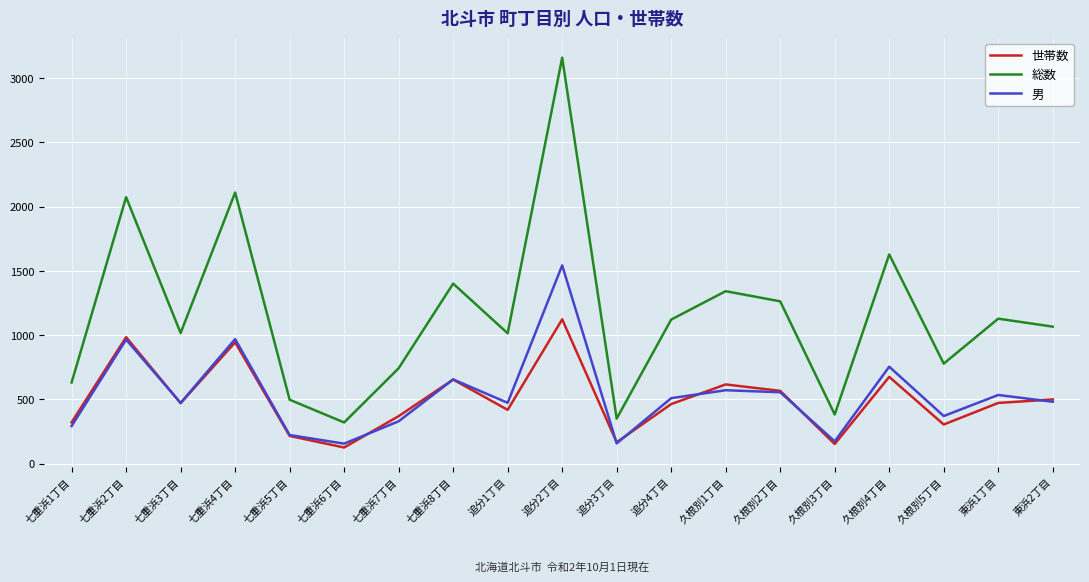

Which series has the widest spread of values?

総数